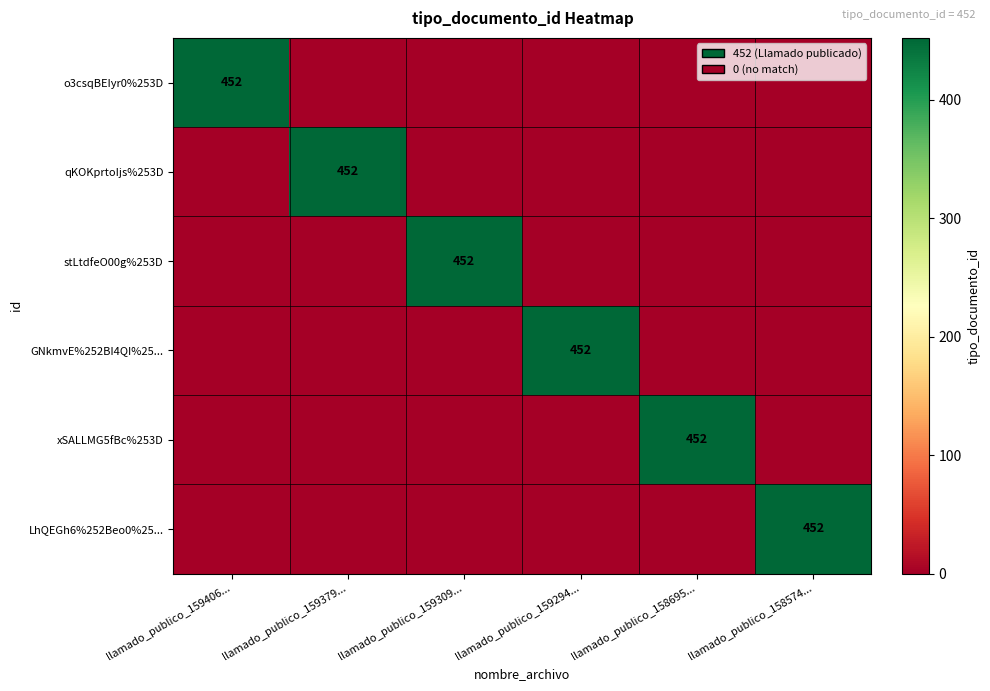

The value of GNkmvE%252BI4QI%25... at llamado_publico_159294... is 452. True or false?

True